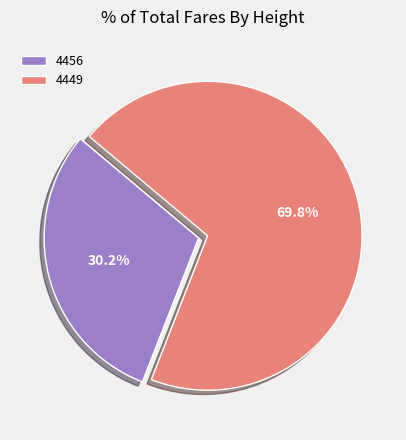

To the nearest percent, what is the difference between the 4449 and 4456 slice percentages?

40%